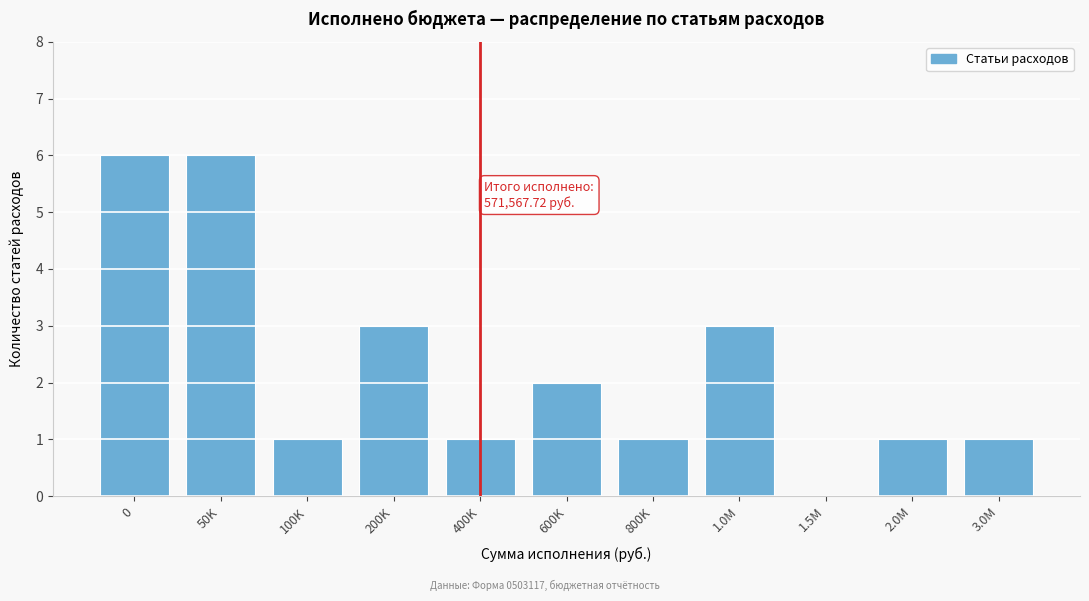

Reading left to right, list all the values displayed in this chart.

0=6	50K=6	100K=1	200K=3	400K=1	600K=2	800K=1	1.0M=3	1.5M=0	2.0M=1	3.0M=1